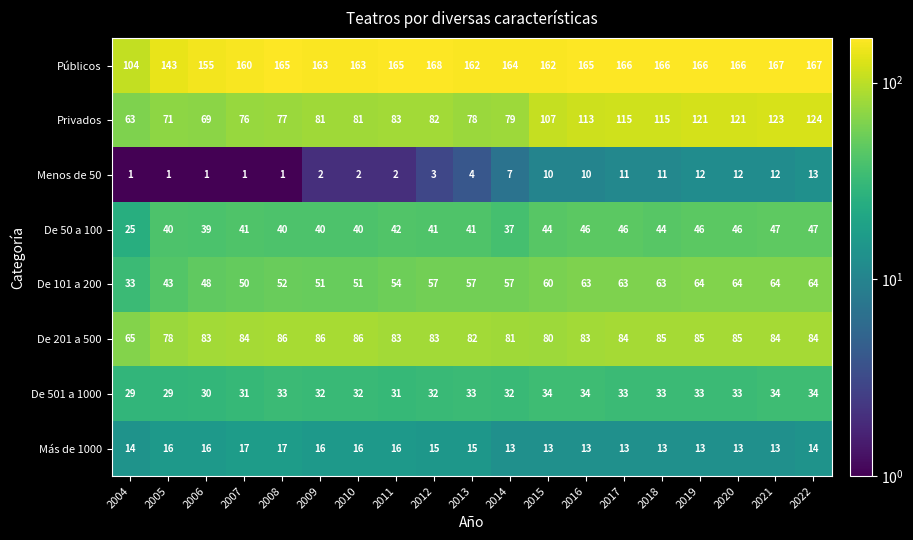

The value of Privados at 2012 is 82. True or false?

True